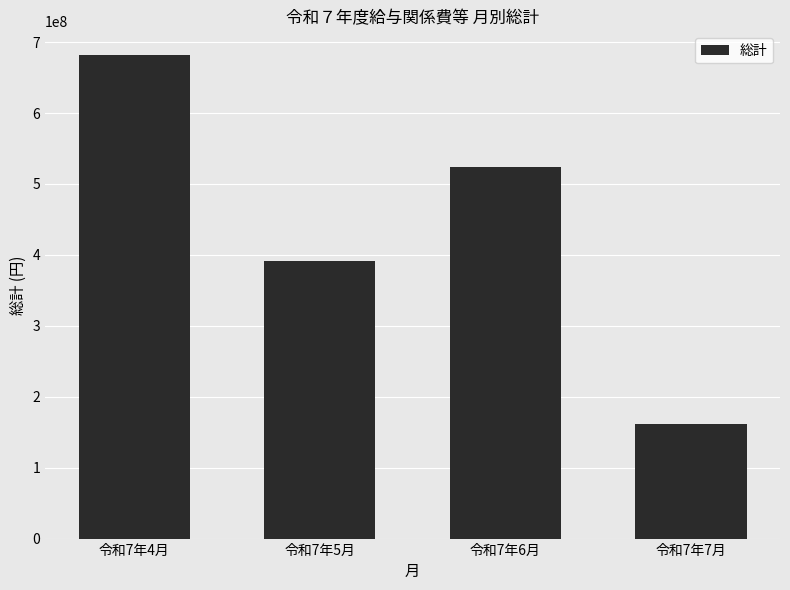

What value does the data have at 令和7年7月?

161672726